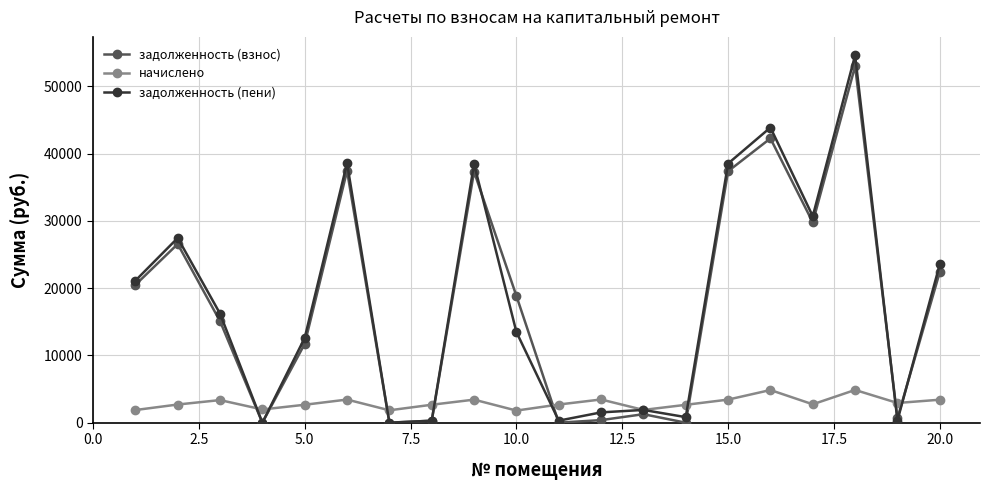

At how many categories does at least one series exceed 8628?

12